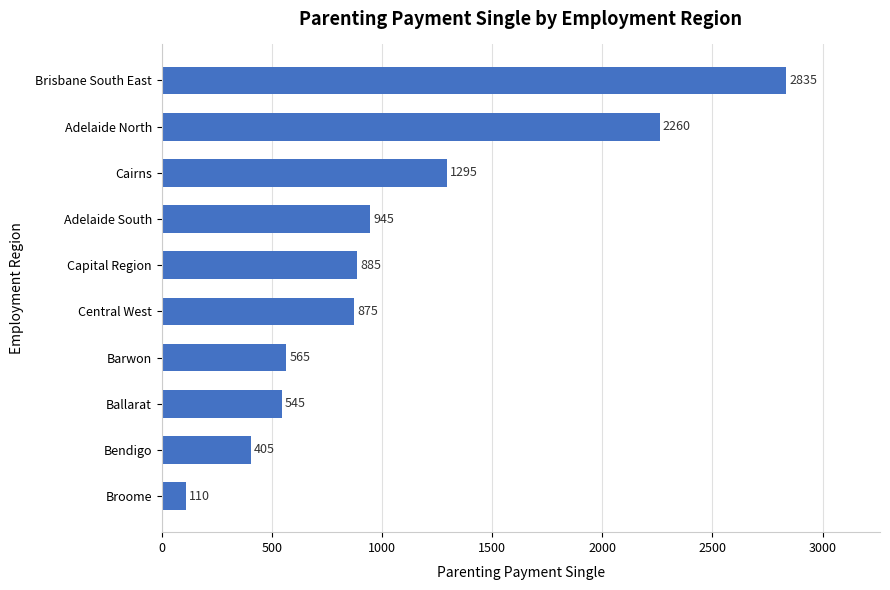

List the labels in order of value, largest first.

Brisbane South East, Adelaide North, Cairns, Adelaide South, Capital Region, Central West, Barwon, Ballarat, Bendigo, Broome